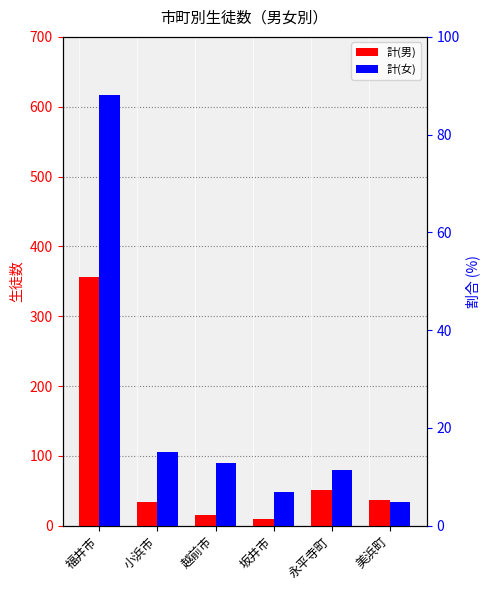

At which category is the sum across all series the highest?

福井市